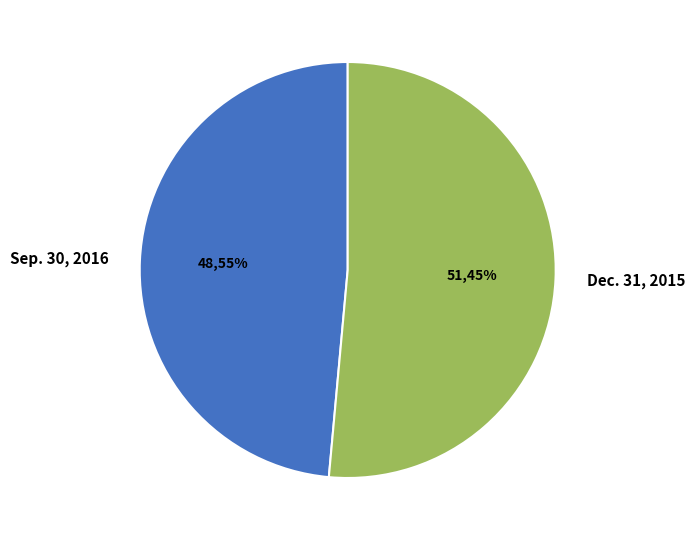

How many slices are in this pie chart?

2